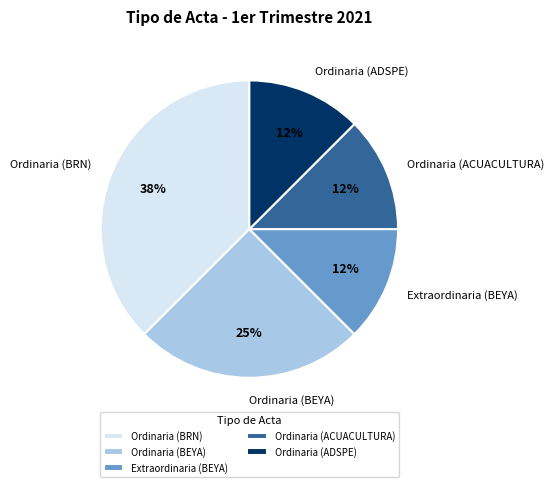

The Ordinaria (ACUACULTURA) slice represents 12% of the pie. True or false?

True